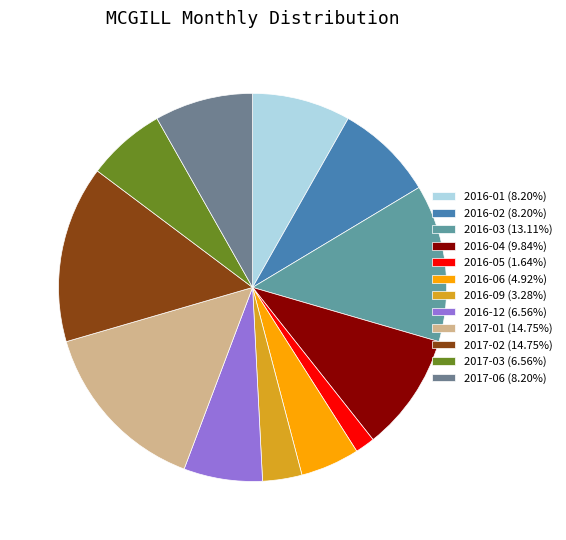

Which category has the smallest portion of the pie?

2016-05